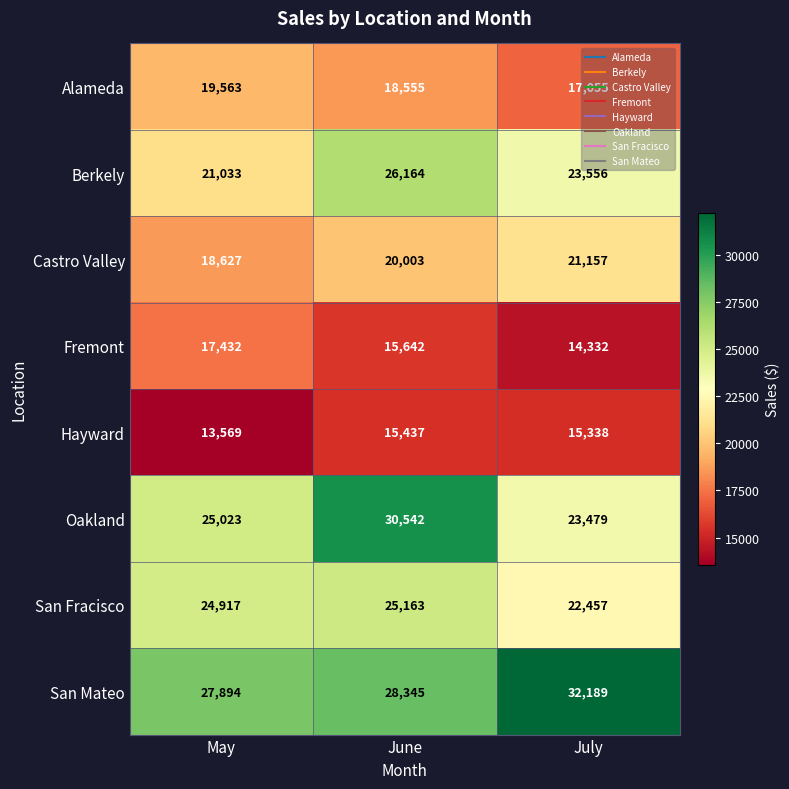

At which category is the sum across all series the highest?

June